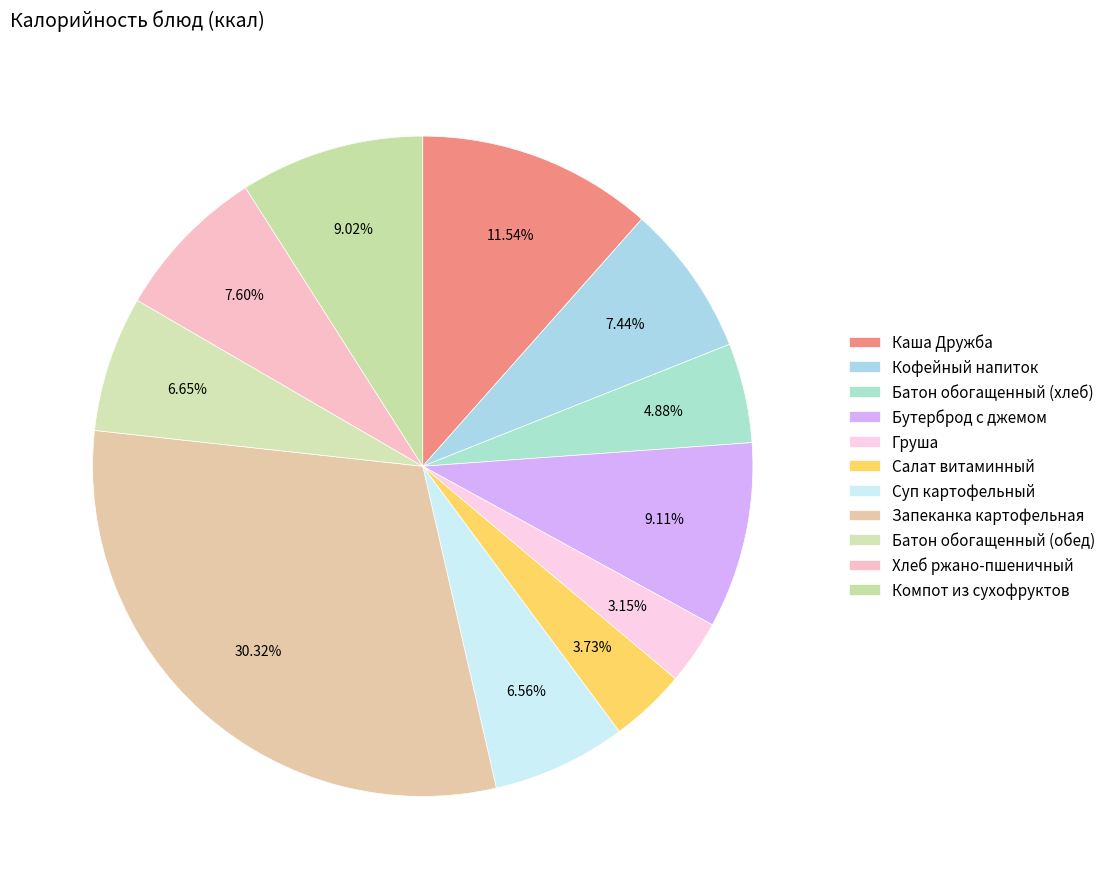

To the nearest percent, what percentage of the pie is Батон обогащенный (хлеб)?

5%